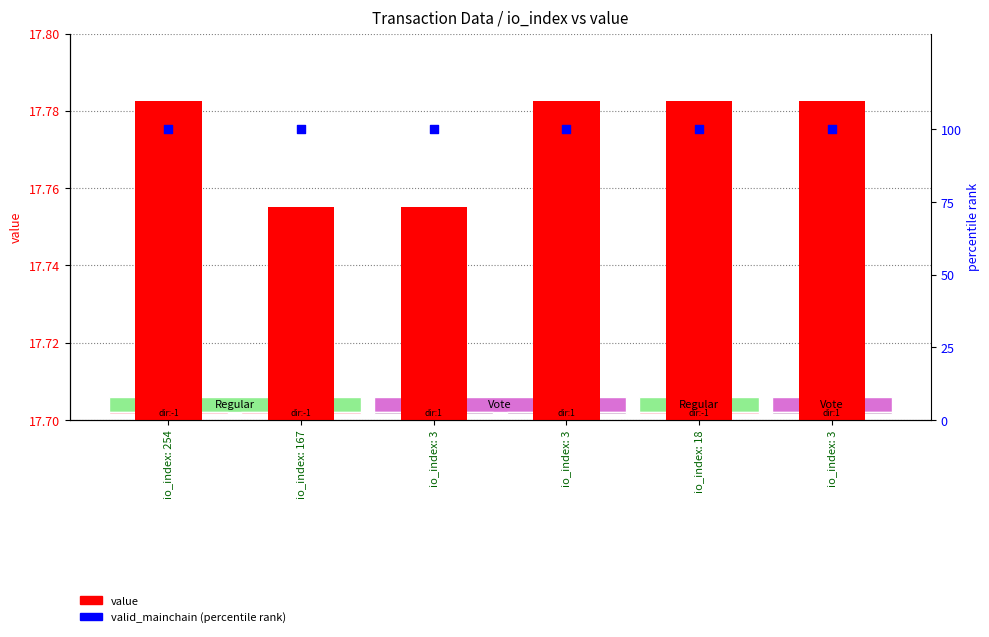

Which series reaches the minimum Y coordinate?

value